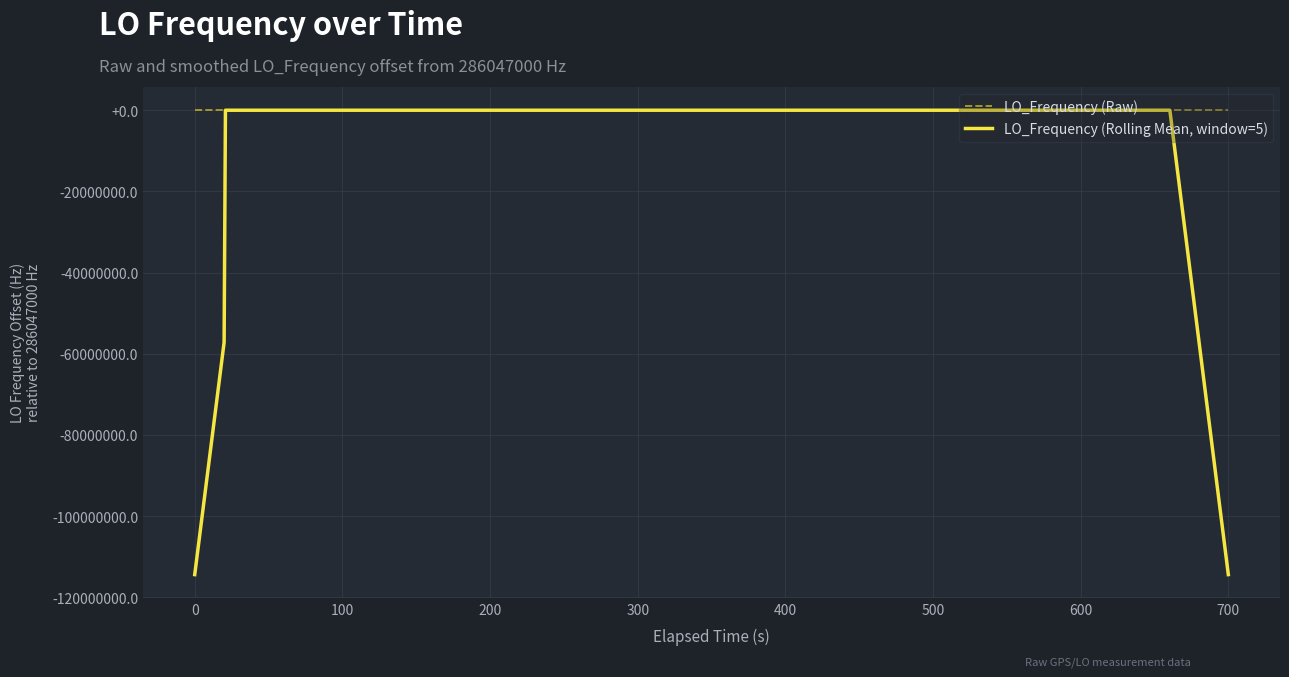

Which series has the widest spread of values?

LO_Frequency (Rolling Mean, window=5)